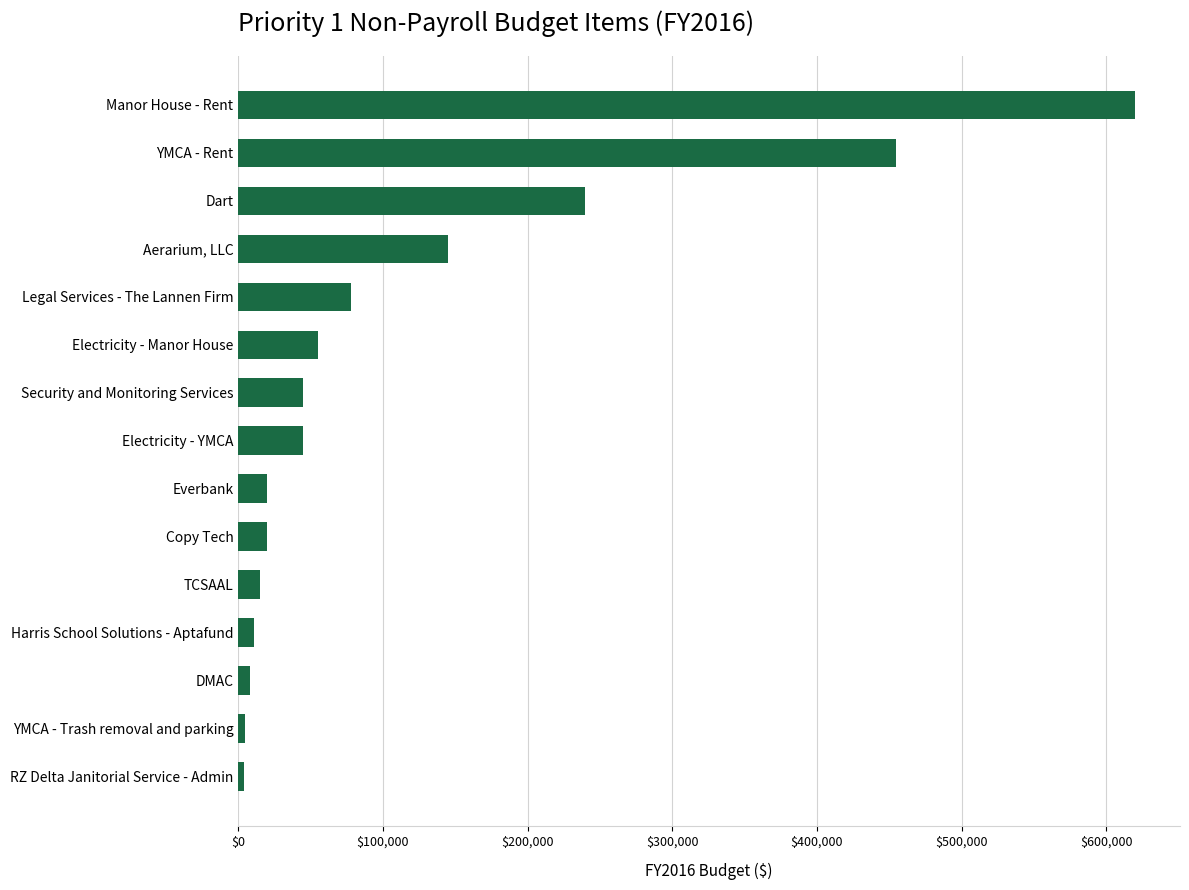

The value at Dart is 240000. True or false?

True